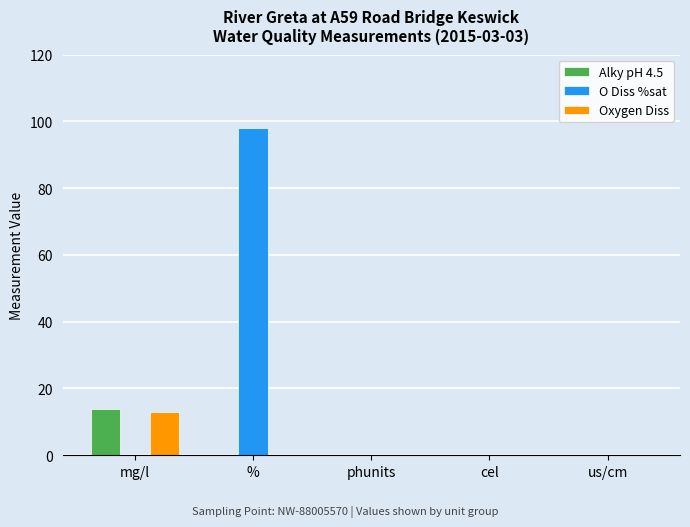

What is the highest value of the Oxygen Diss series?

12.9